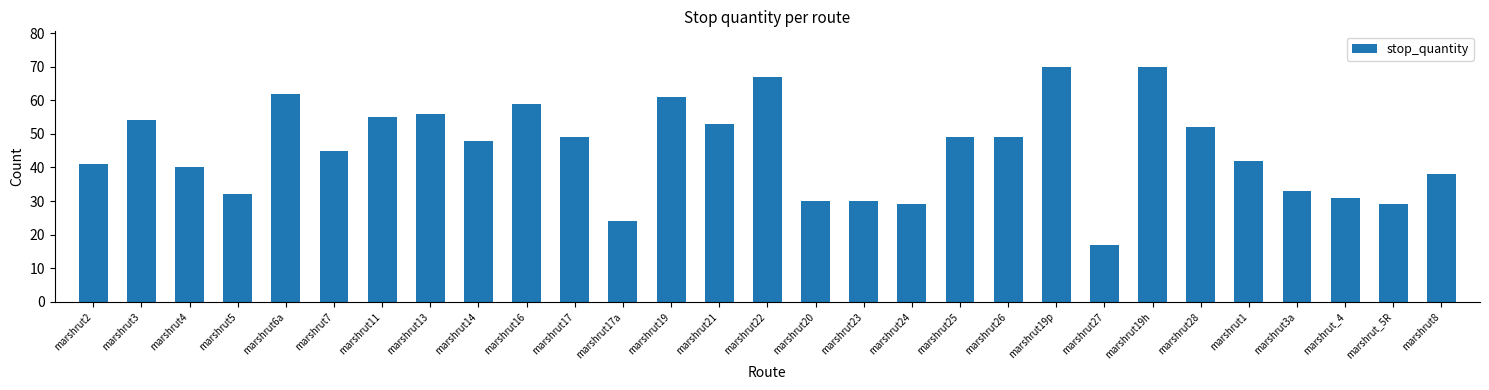

Reading left to right, list all the values displayed in this chart.

41	54	40	32	62	45	55	56	48	59	49	24	61	53	67	30	30	29	49	49	70	17	70	52	42	33	31	29	38